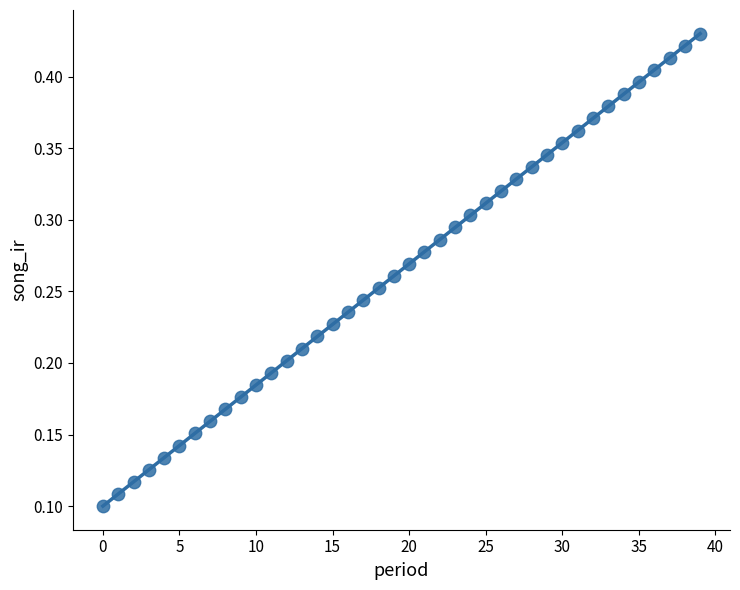

Count the number of points in this scatter plot.

40